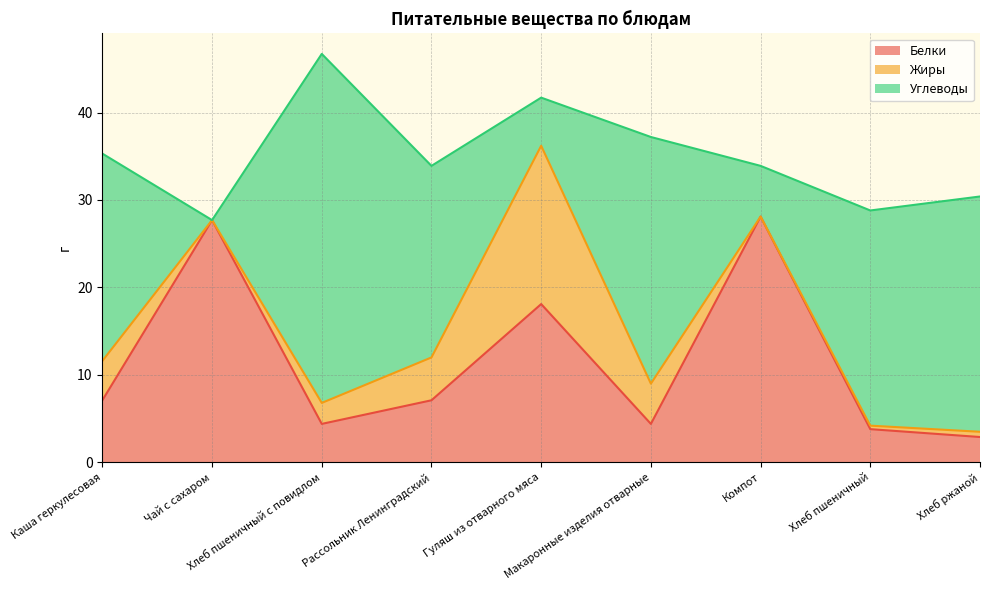

How many intersections are there between Белки and Жиры?

1